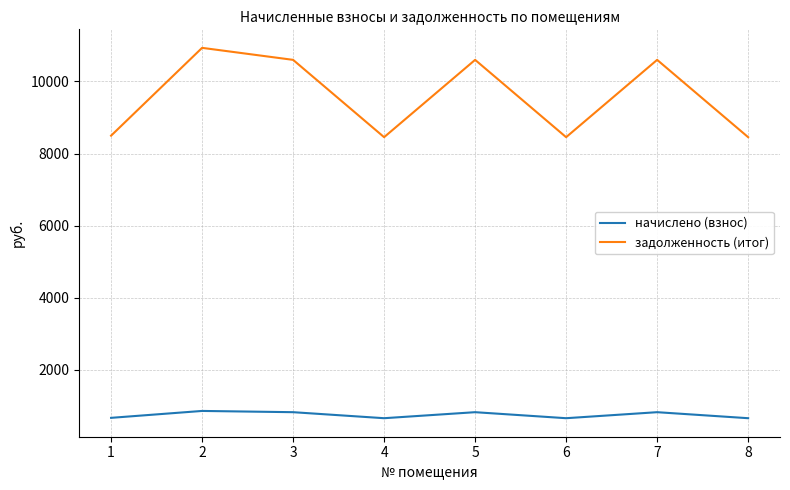

Rank the series by their average value, from lowest to highest.

начислено (взнос), задолженность (итог)